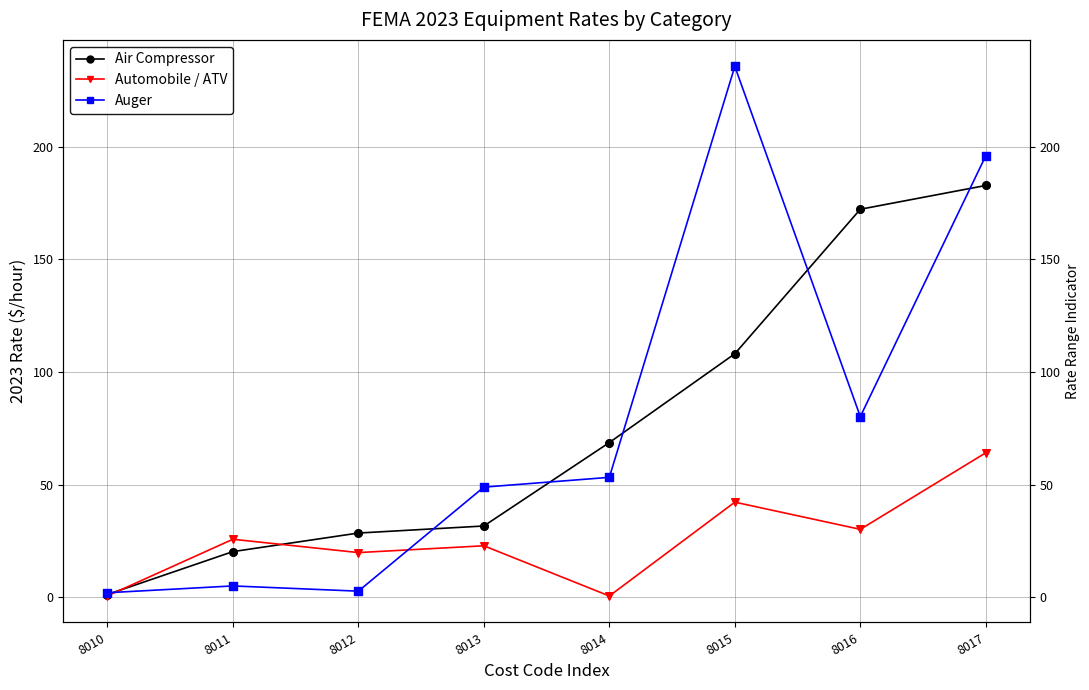

Which series contains the highest Y value?

Auger